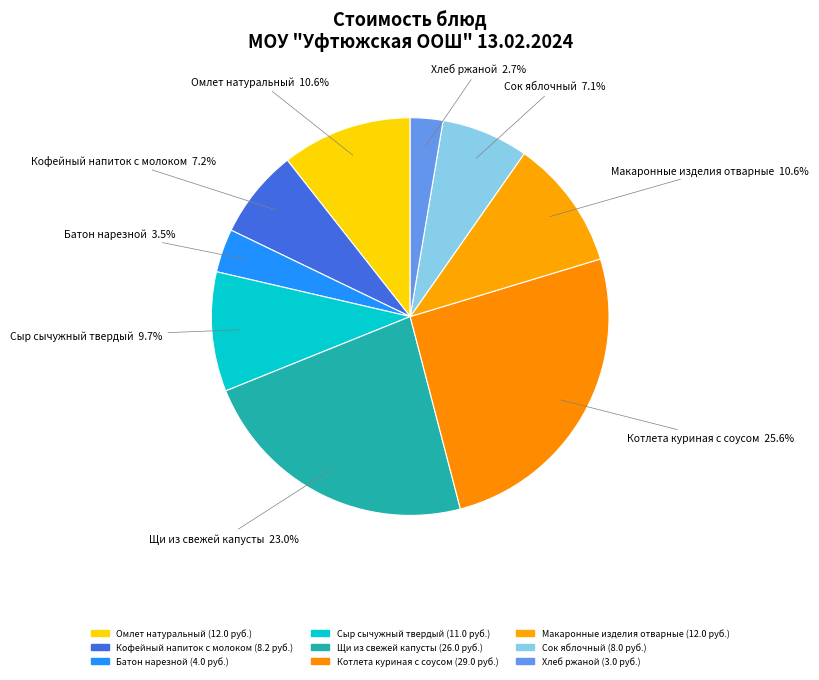

Combined, what portion of the pie is Сок яблочный and Батон нарезной?

10.6%